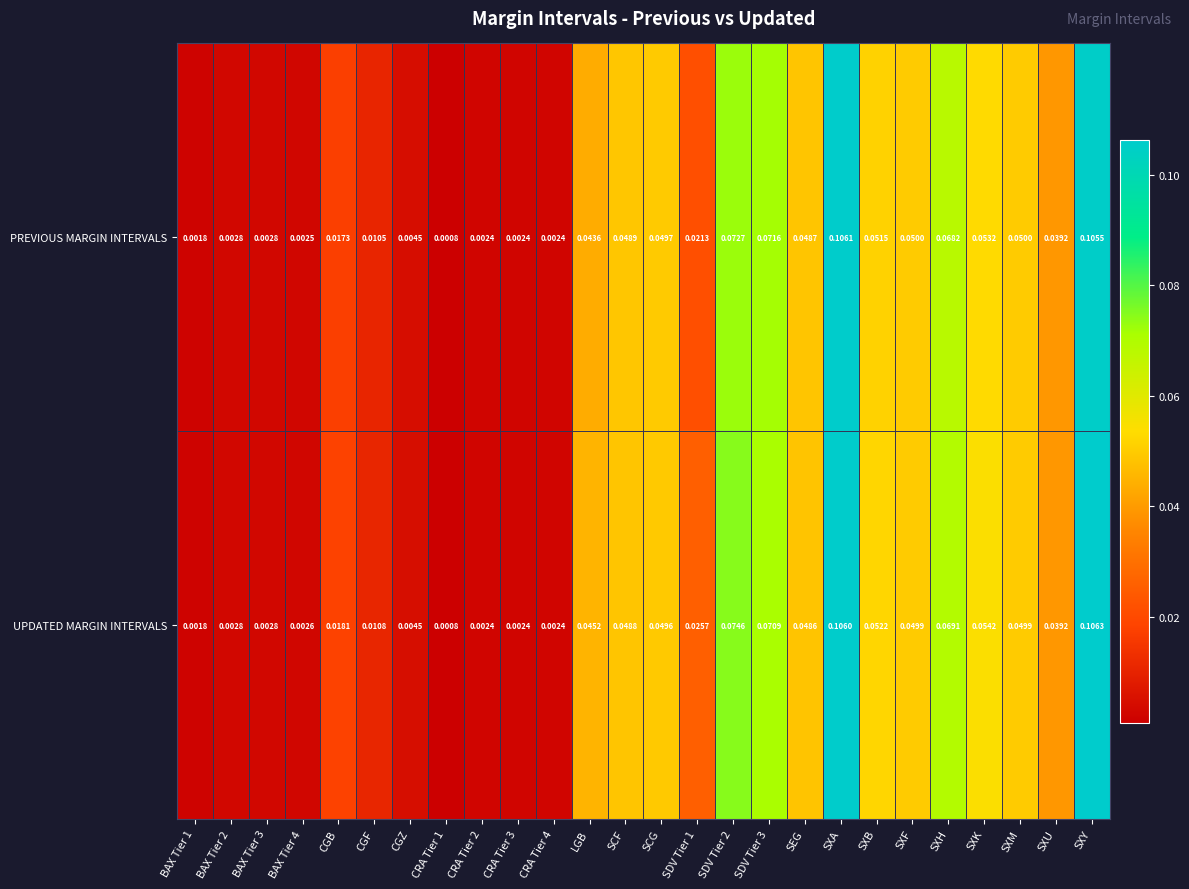

At which category is the sum across all series the highest?

SXA